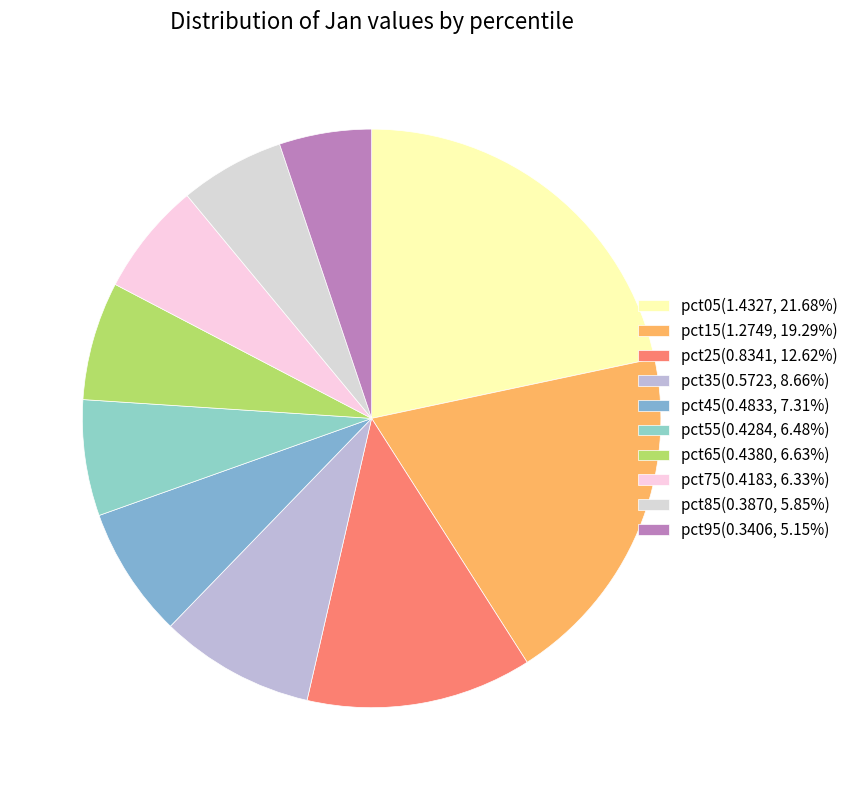

Which has a higher value, pct95 or pct55?

pct55